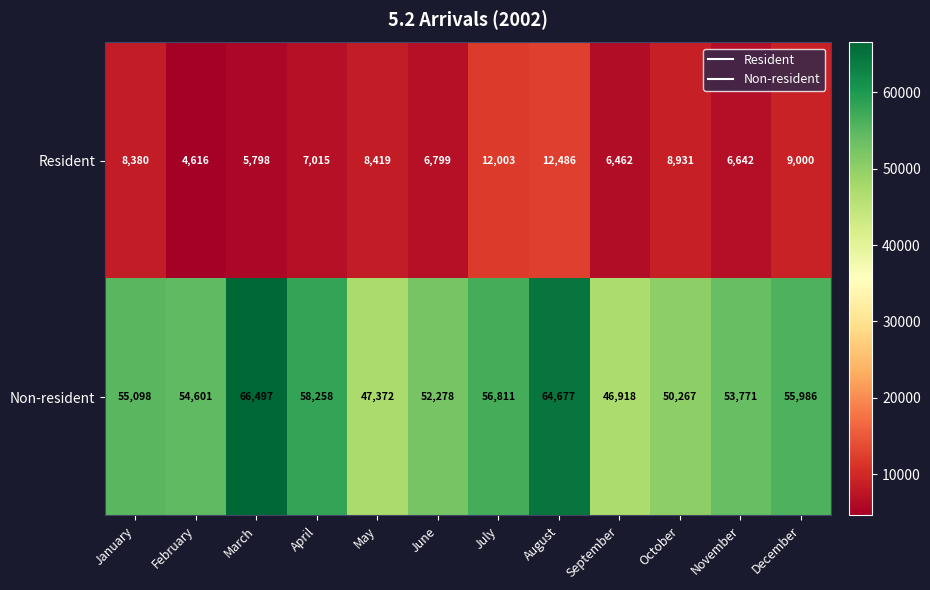

Which label corresponds to the largest value in the chart?

March